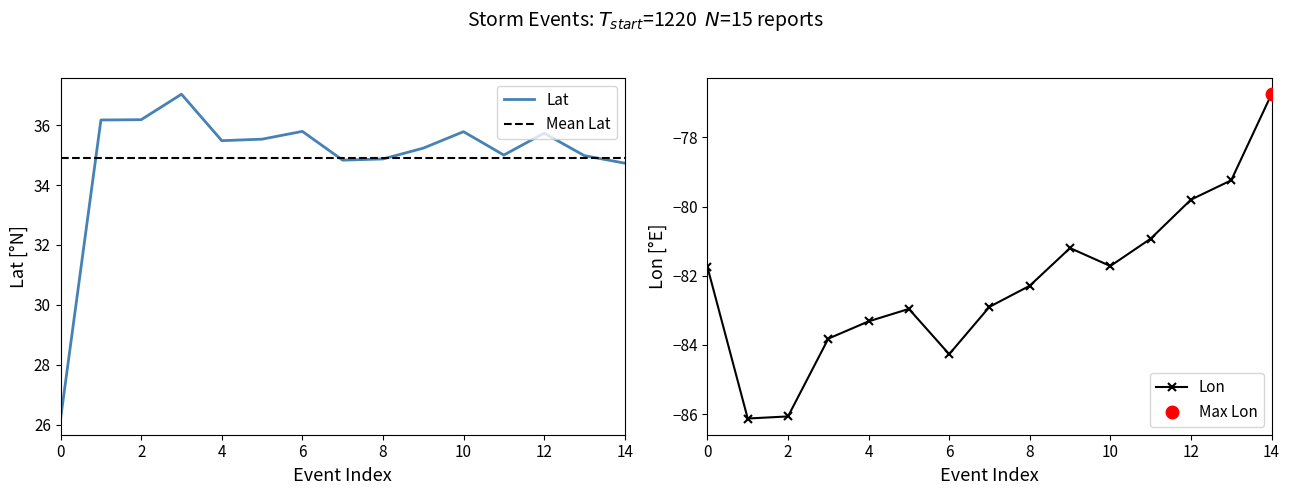

The Lat series shows 20.1 at 2145. True or false?

False